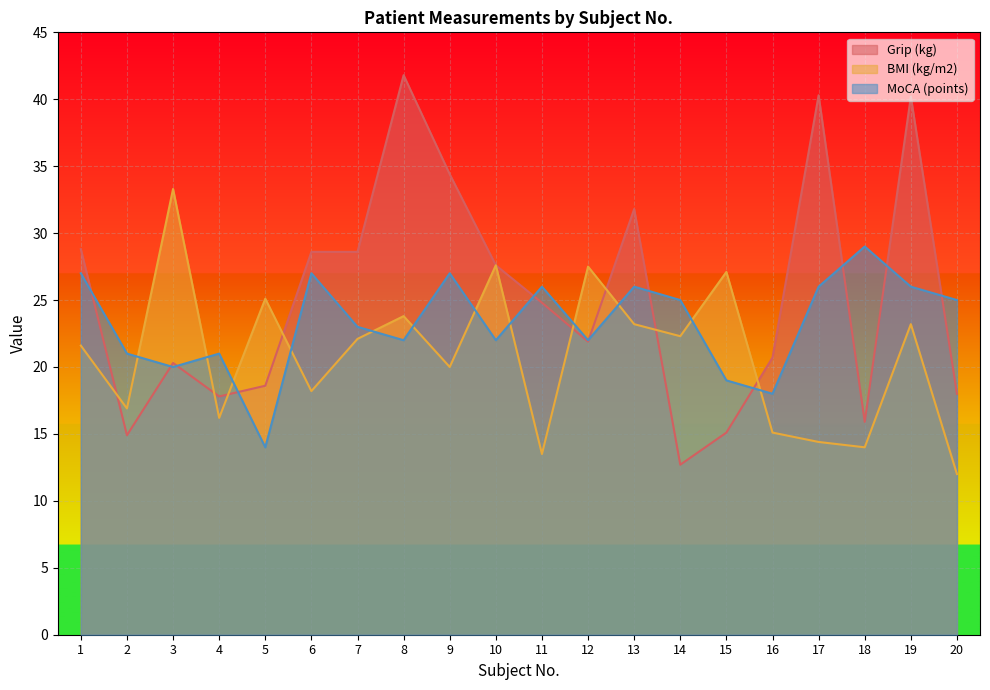

How many data points in BMI (kg/m2) are less than 22?

10